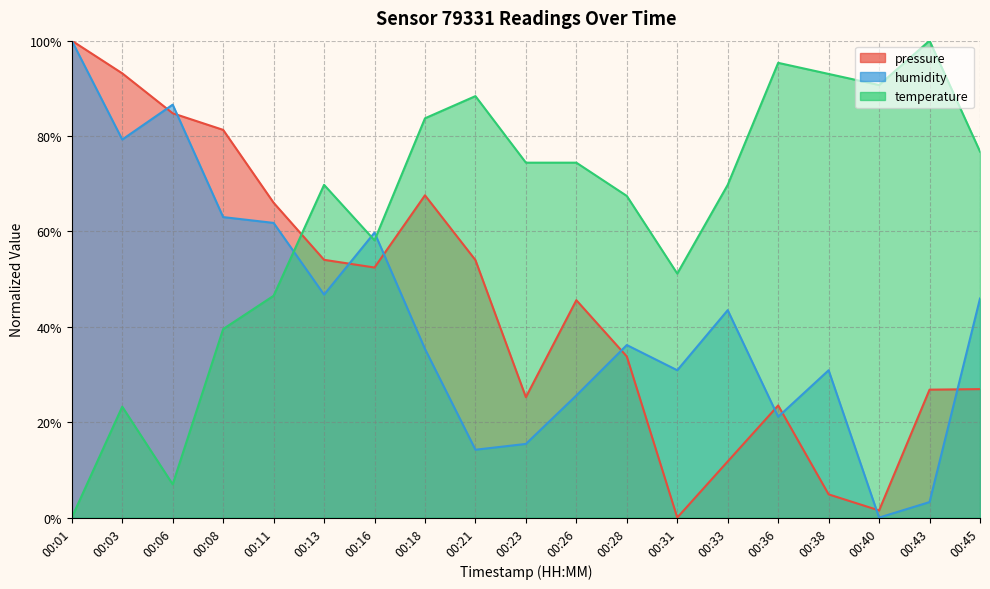

Reading left to right, what are all the values shown in this chart?

pressure: 00:01=100.0	00:03=93.1	00:06=84.8	00:08=81.3	00:11=66.0	00:13=54.1	00:16=52.4	00:18=67.6	00:21=54.0	00:23=25.2	00:26=45.6	00:28=33.8	00:31=0.0	00:33=11.8	00:36=23.5	00:38=4.9	00:40=1.5	00:43=26.8	00:45=26.9
humidity: 00:01=100.0	00:03=79.3	00:06=86.6	00:08=63.0	00:11=61.8	00:13=46.7	00:16=59.8	00:18=35.4	00:21=14.2	00:23=15.4	00:26=25.6	00:28=36.2	00:31=30.9	00:33=43.5	00:36=21.1	00:38=30.9	00:40=0.0	00:43=3.3	00:45=45.9
temperature: 00:01=0.0	00:03=23.3	00:06=7.0	00:08=39.5	00:11=46.5	00:13=69.8	00:16=58.1	00:18=83.7	00:21=88.4	00:23=74.4	00:26=74.4	00:28=67.4	00:31=51.2	00:33=69.8	00:36=95.3	00:38=93.0	00:40=90.7	00:43=100.0	00:45=76.7